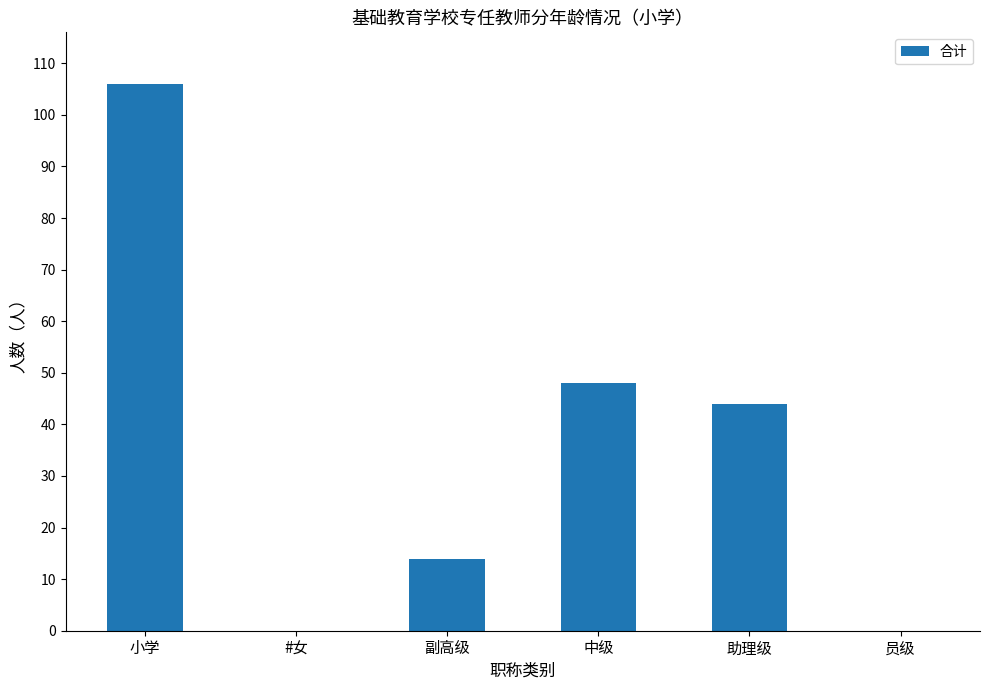

Is it true that the value at 小学 is 142?

False